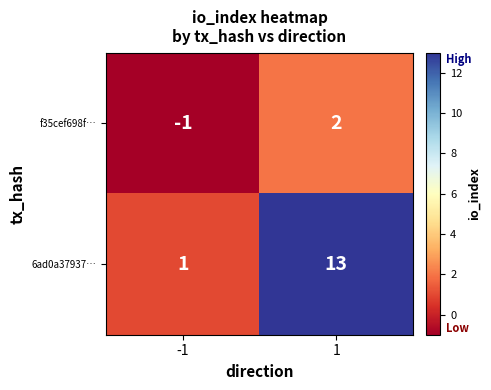

Between -1 and 1, which series saw the biggest shift?

6ad0a37937…